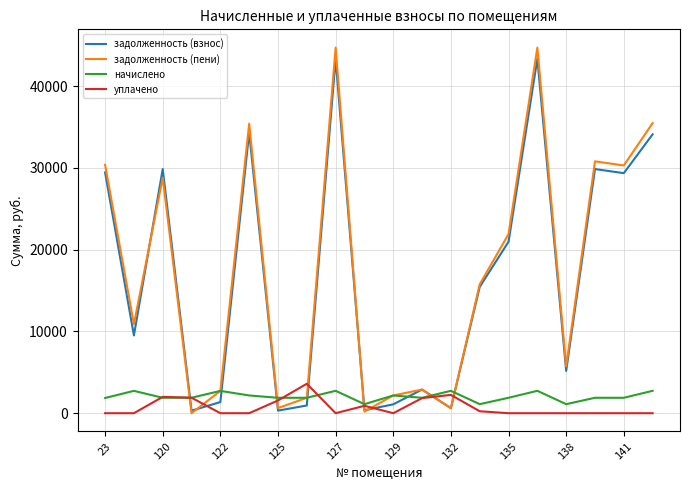

Which series has the widest spread of values?

задолженность (пени)